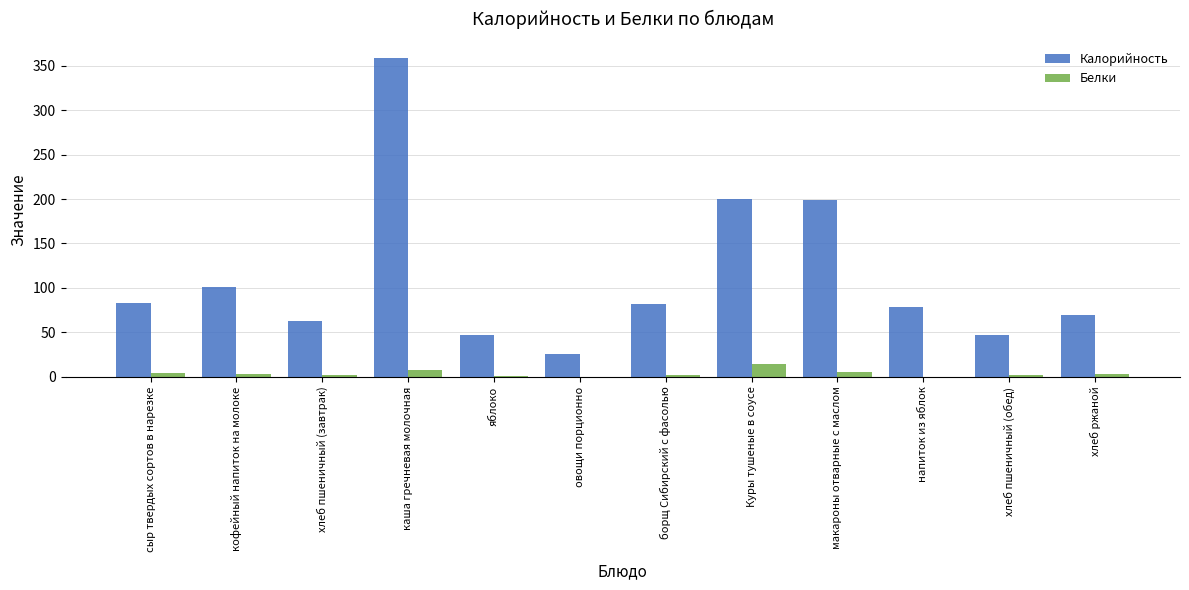

What are all the series names shown in the legend?

Калорийность, Белки